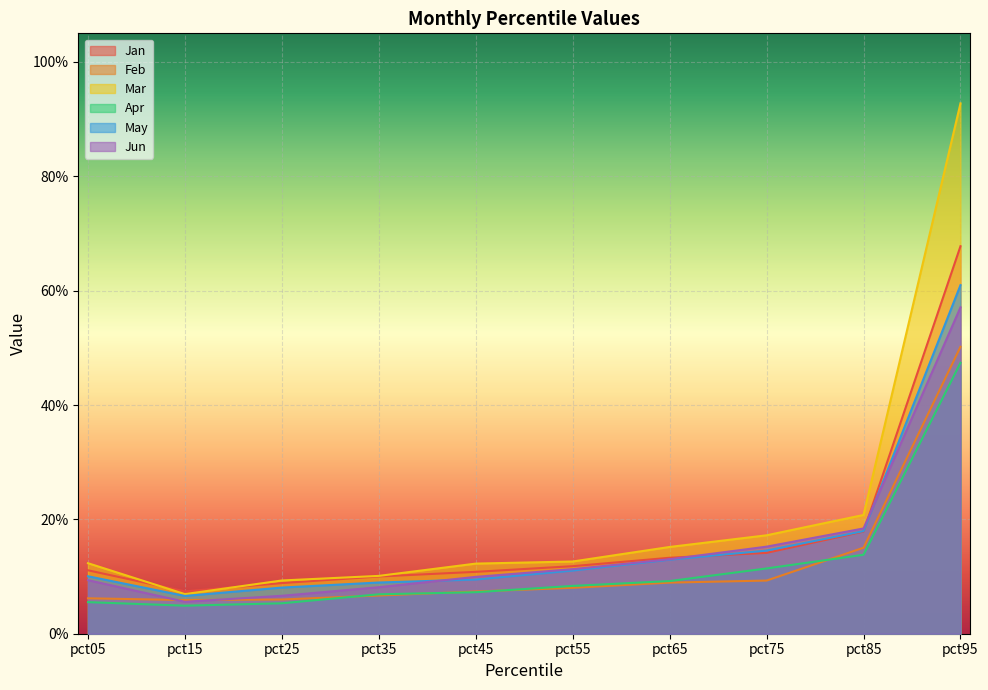

True or false: Jun has a value of 0.1 at pct55.

True